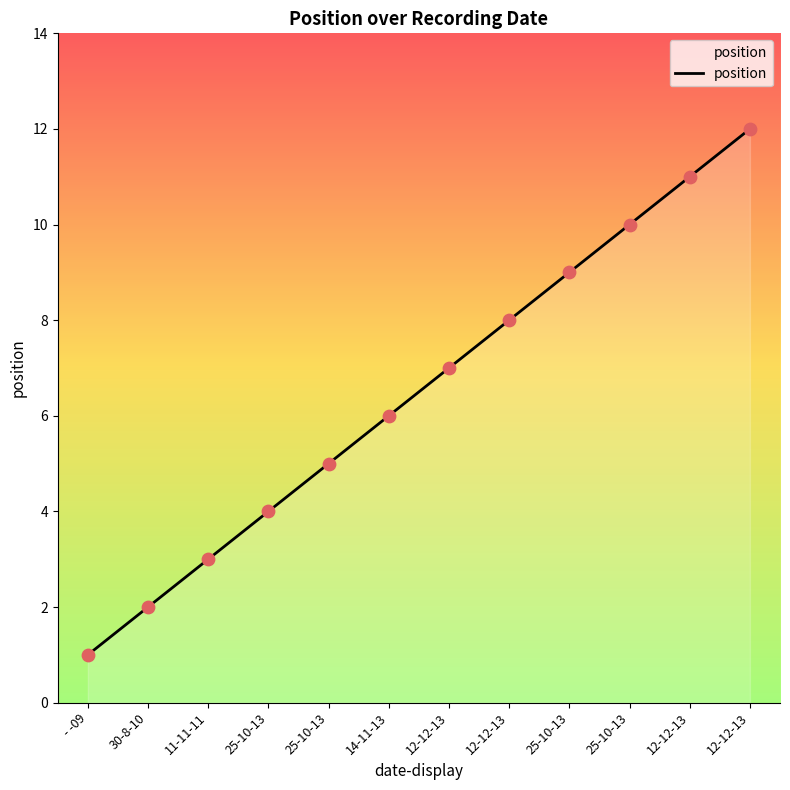

What is the change in value from 30-8-10 to 11-11-11?

+1